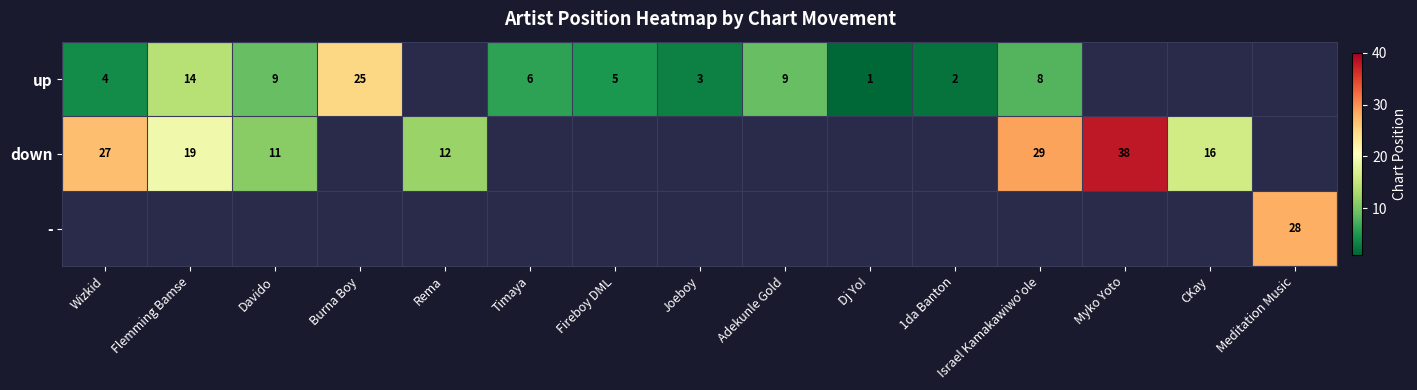

The up series shows 6 at Timaya. True or false?

True